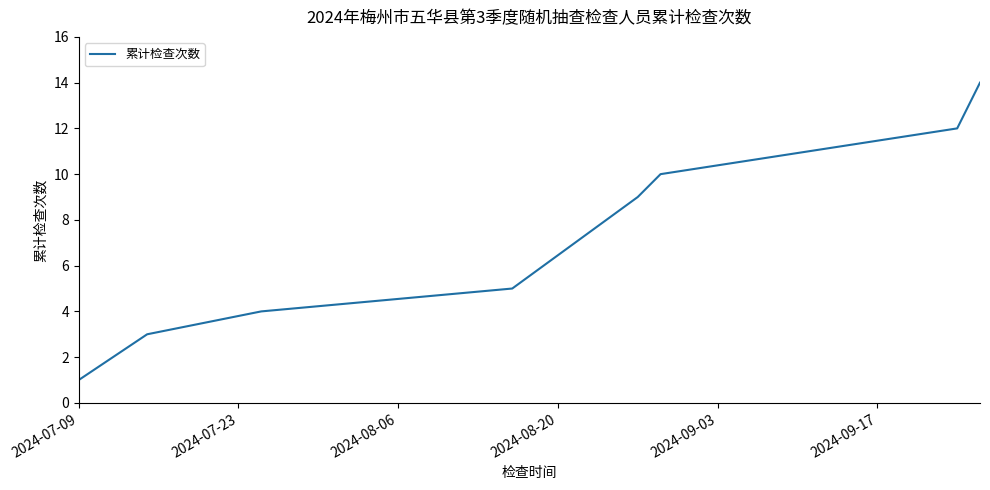

Count the number of data series in this chart.

1